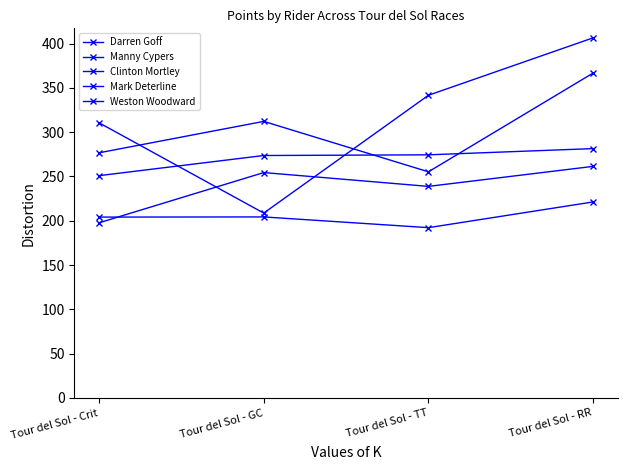

Rank the categories by Manny Cypers value from lowest to highest.

Tour del Sol - Crit, Tour del Sol - TT, Tour del Sol - GC, Tour del Sol - RR